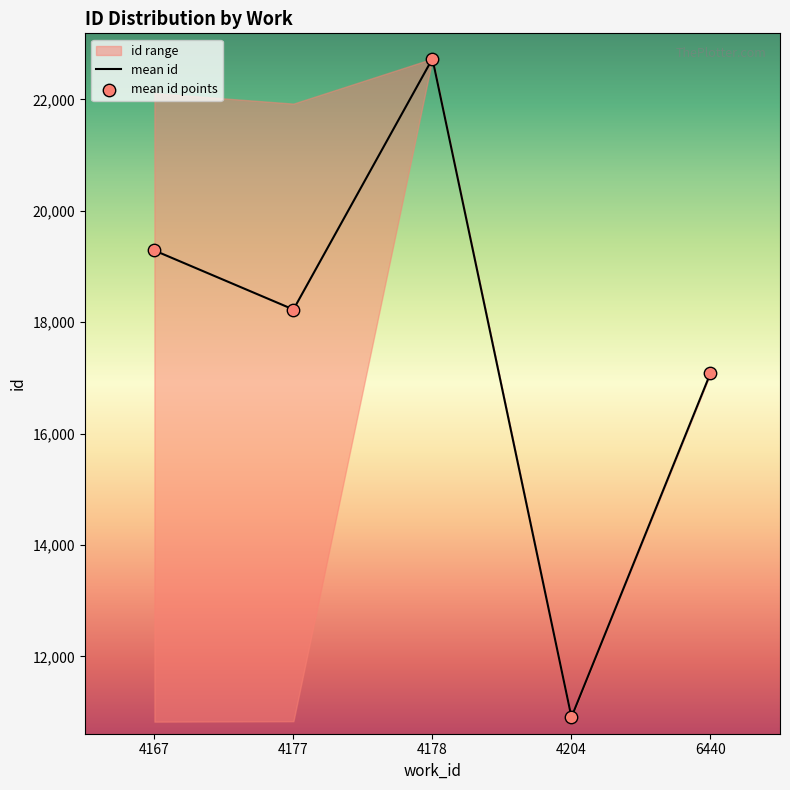

At how many categories does at least one series exceed 18602?

2